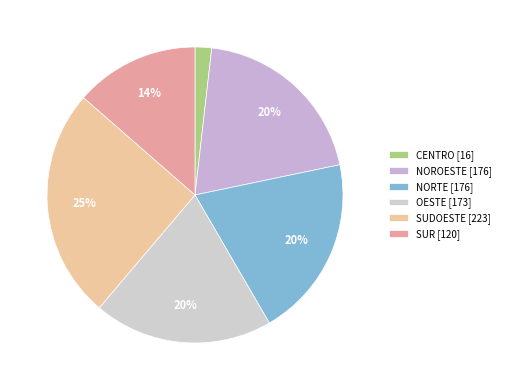

Rank the categories by value from lowest to highest.

CENTRO, SUR, OESTE, NOROESTE, NORTE, SUDOESTE